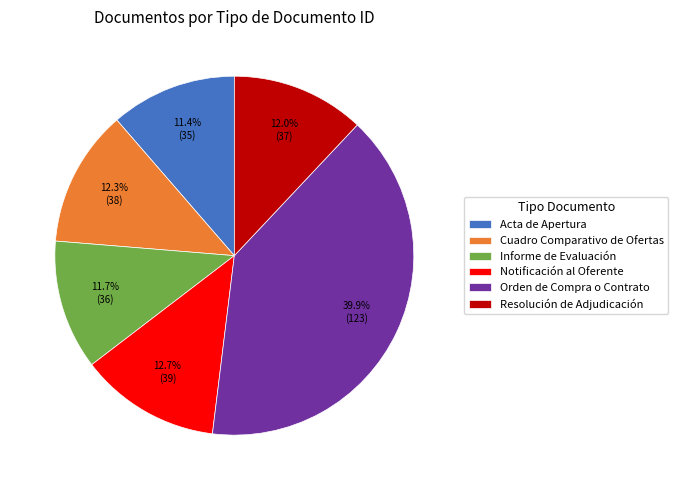

Which slice is the largest?

Orden de Compra o Contrato